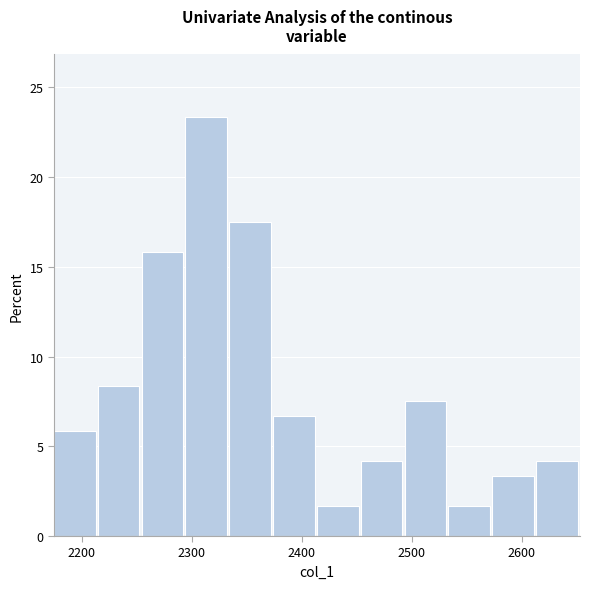

Read against the x-axis, roughly where is the centre of the tallest bar?

2310